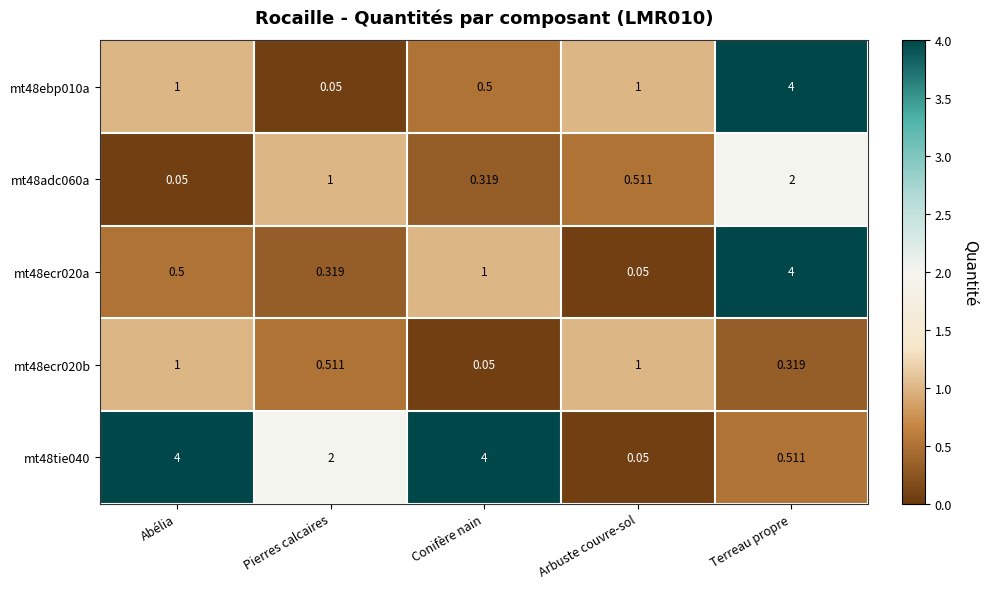

At which label does mt48ebp010a reach its peak?

Terreau propre